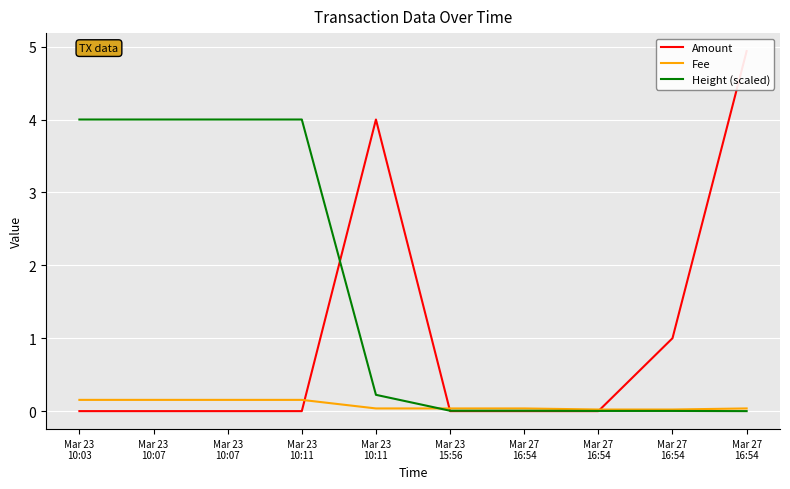

List the series in order of their overall mean, highest first.

Height (scaled), Amount, Fee